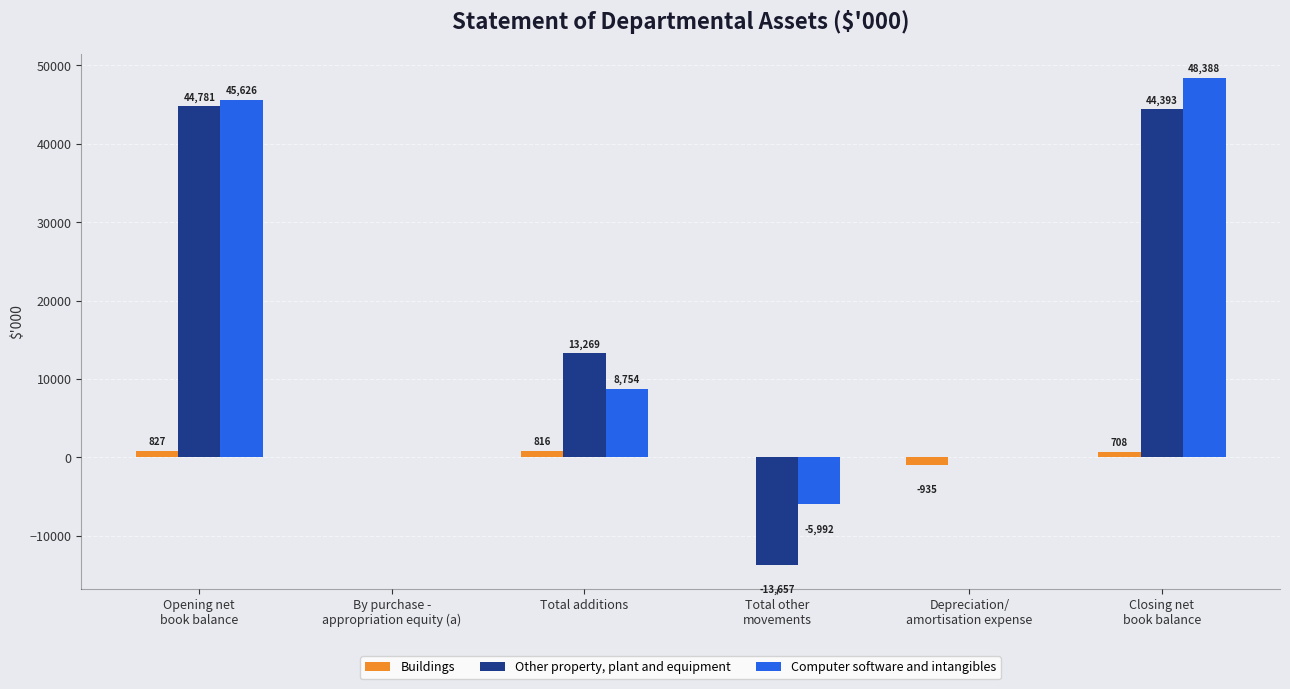

Reading right to left, what are all the values shown in this chart?

Buildings: Closing net
book balance=708	Depreciation/
amortisation expense=-935	Total other
movements=0	Total additions=816	By purchase -
appropriation equity (a)=0	Opening net
book balance=827
Other property, plant and equipment: Closing net
book balance=44393	Depreciation/
amortisation expense=0	Total other
movements=-13657	Total additions=13269	By purchase -
appropriation equity (a)=0	Opening net
book balance=44781
Computer software and intangibles: Closing net
book balance=48388	Depreciation/
amortisation expense=0	Total other
movements=-5992	Total additions=8754	By purchase -
appropriation equity (a)=0	Opening net
book balance=45626